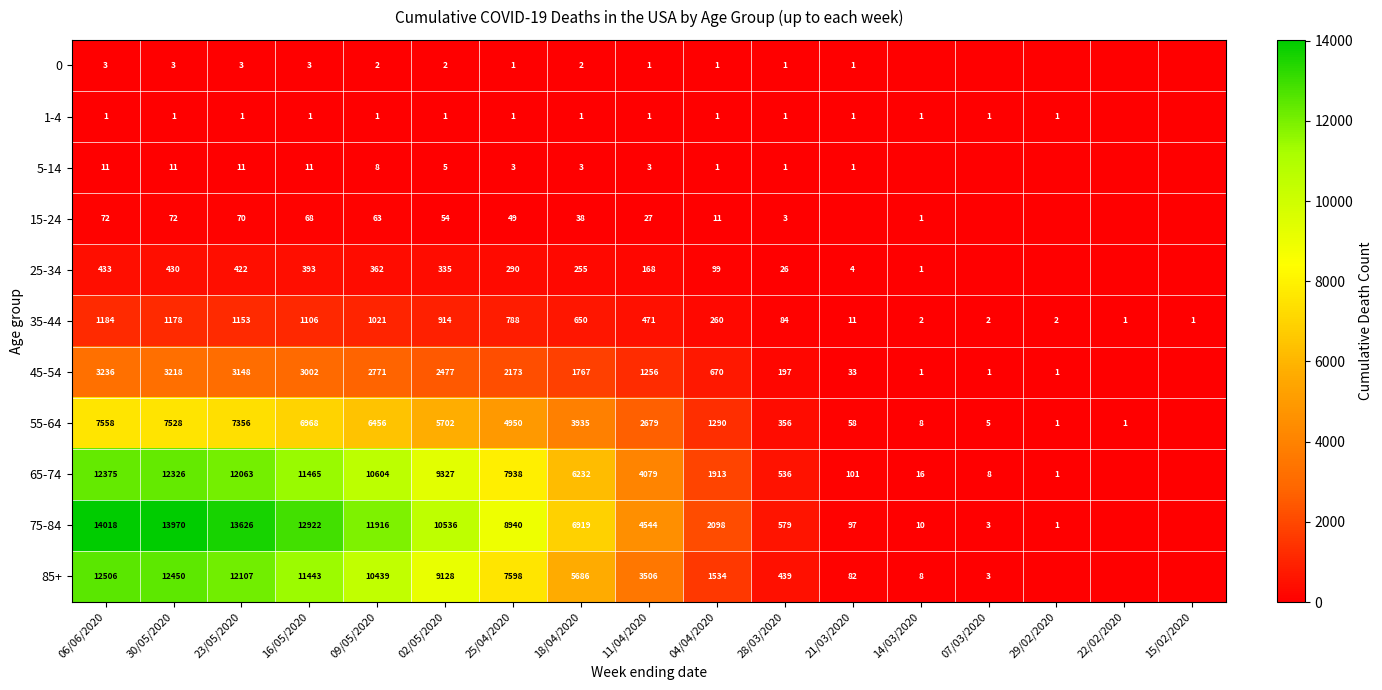

What is the total value across all series at 16/05/2020?

47382